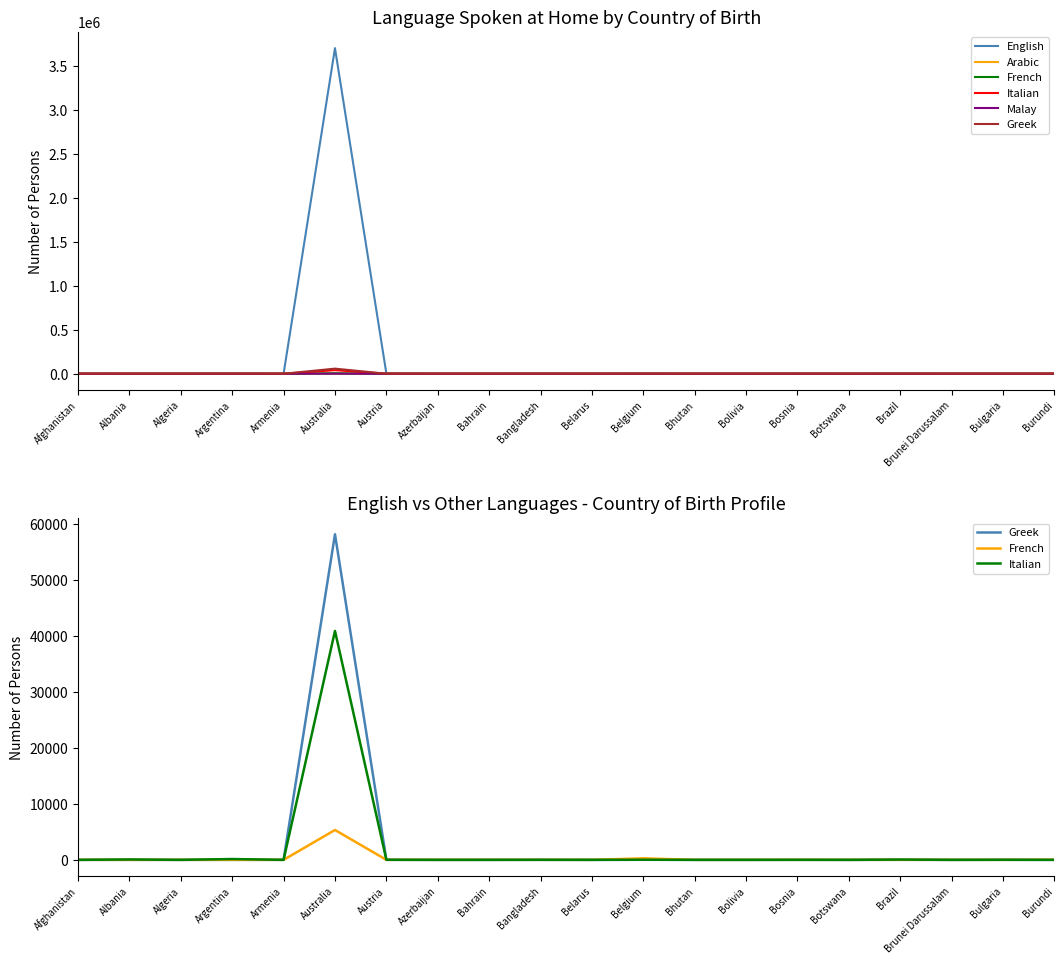

How many series are shown in this chart?

6